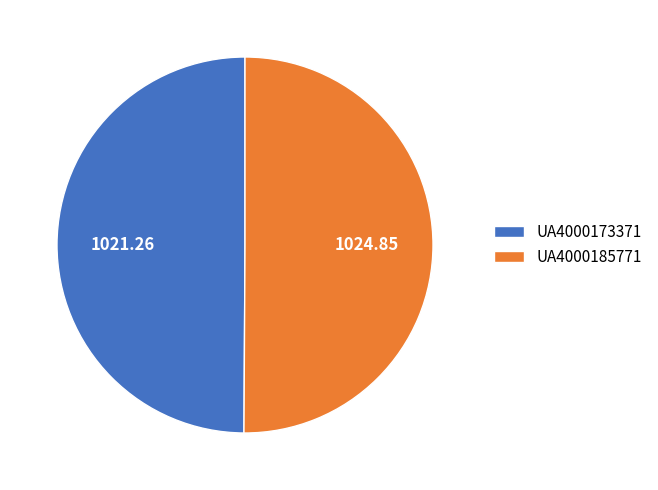

Is the sum of UA4000185771 and UA4000173371 greater than half?

Yes